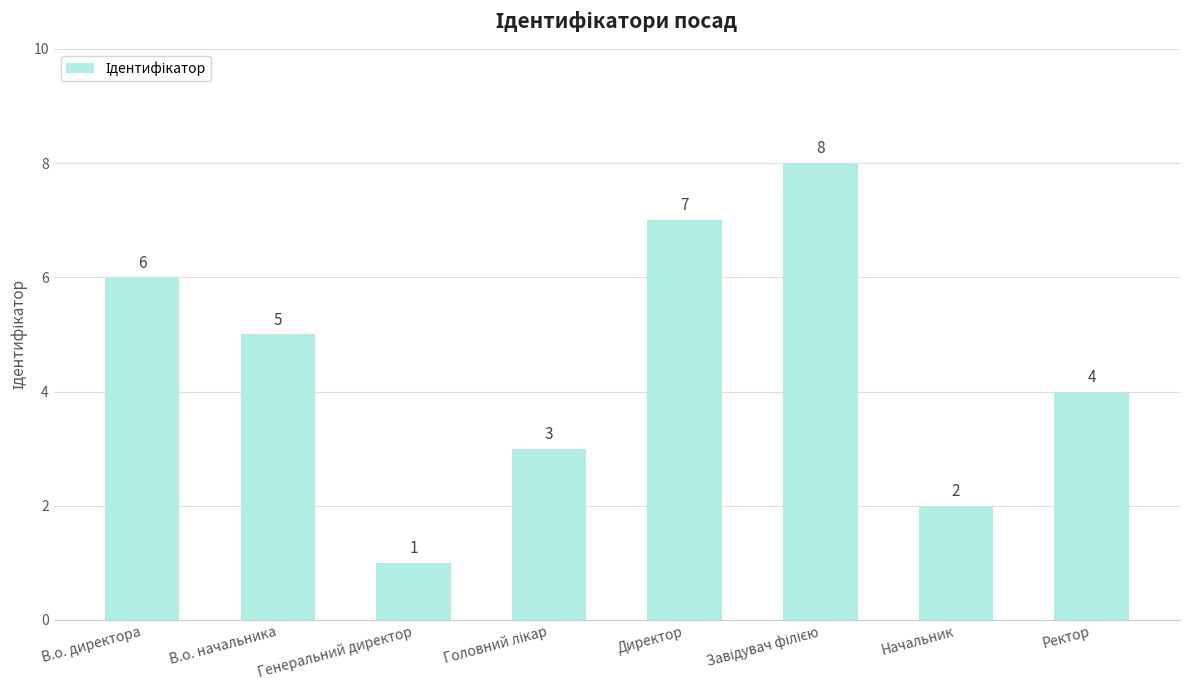

How many data points are less than 5?

4